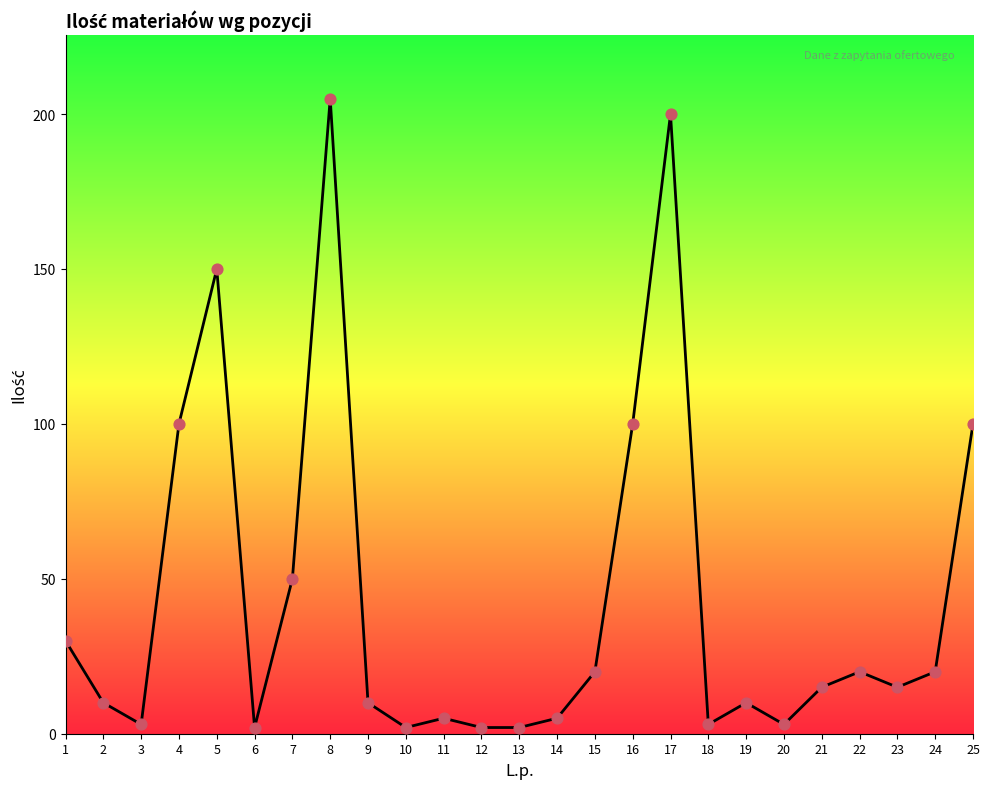

Between 9 and 1, which is larger?

1